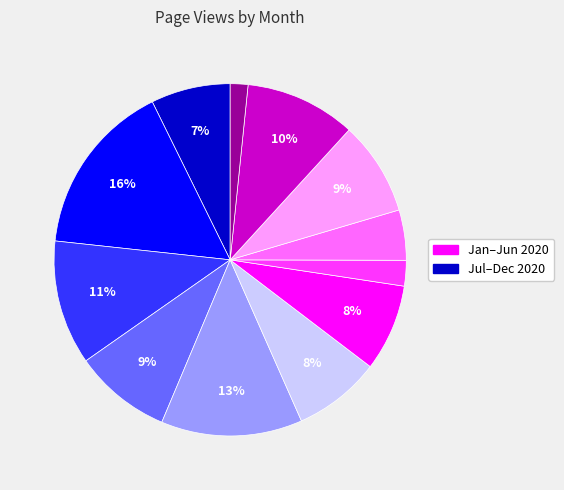

To the nearest percent, what is the average slice percentage?

8%